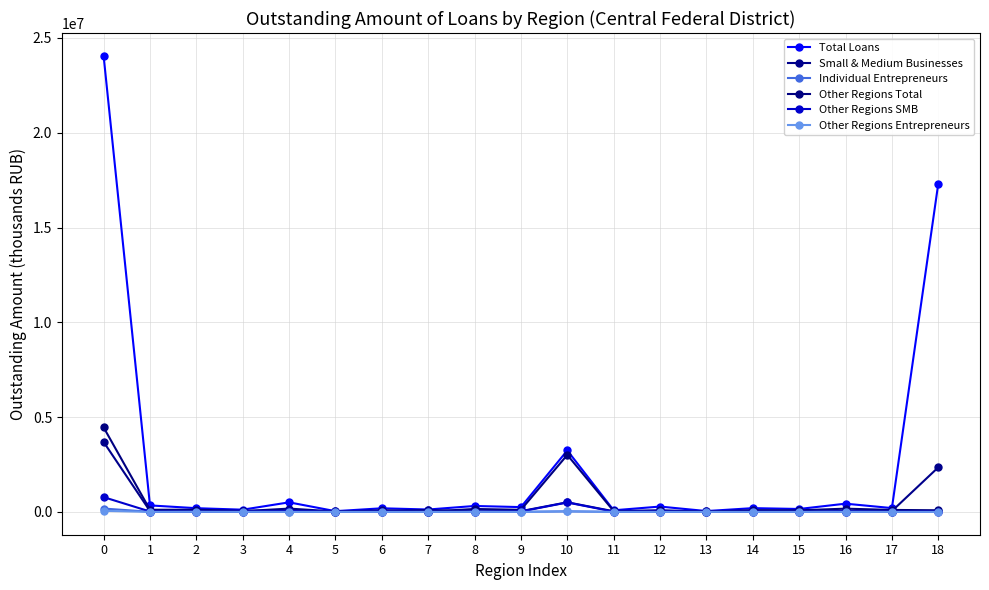

Is the value of Small & Medium Businesses at 6 greater than the value of Other Regions SMB at 2?

Yes